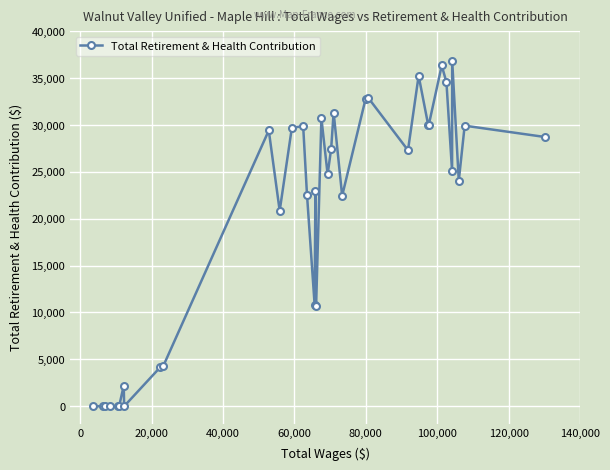

True or false: there are more than 1 points higher than both neighbors.

True